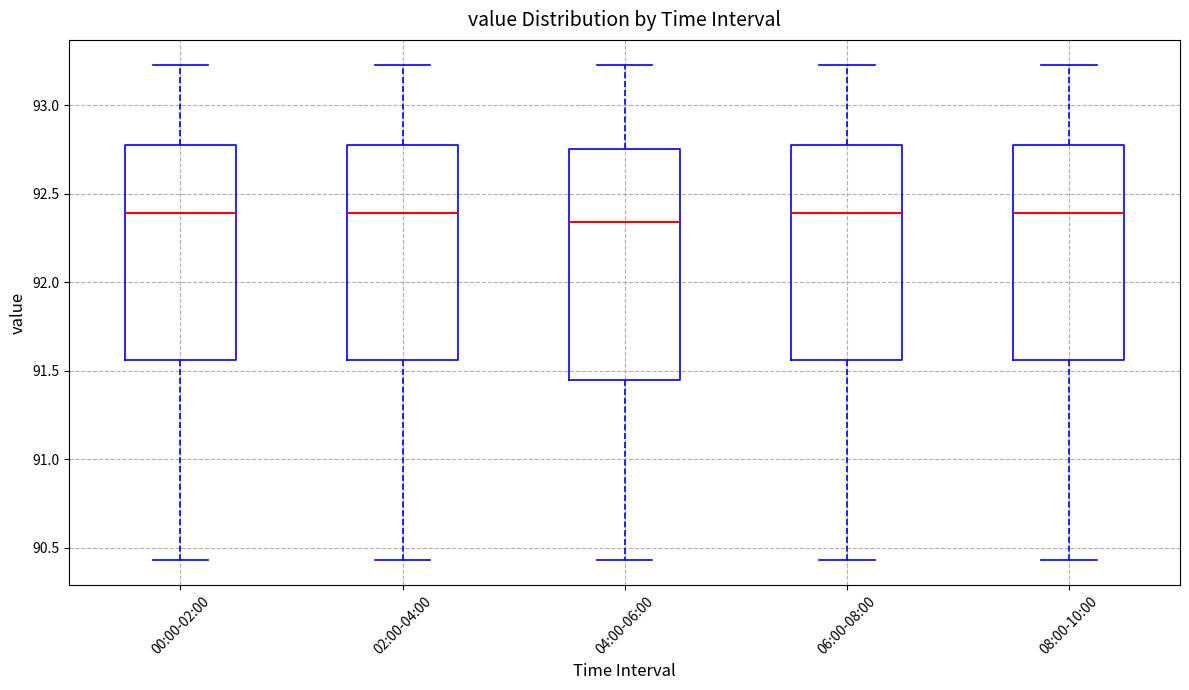

Where is the upper edge of the box for 06:00-08:00 on the y-axis? The values are not printed on the chart, so give them approximately, as read against the axis.

92.80